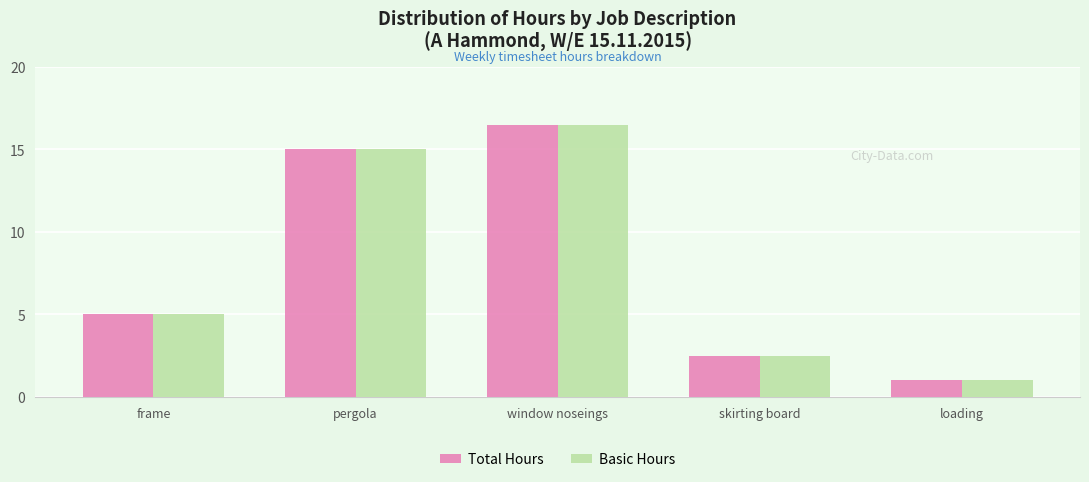

Reading left to right, list all the values displayed in this chart.

Total Hours: frame=5.0	pergola=15.0	window noseings=16.5	skirting board=2.5	loading=1.0
Basic Hours: frame=5.0	pergola=15.0	window noseings=16.5	skirting board=2.5	loading=1.0